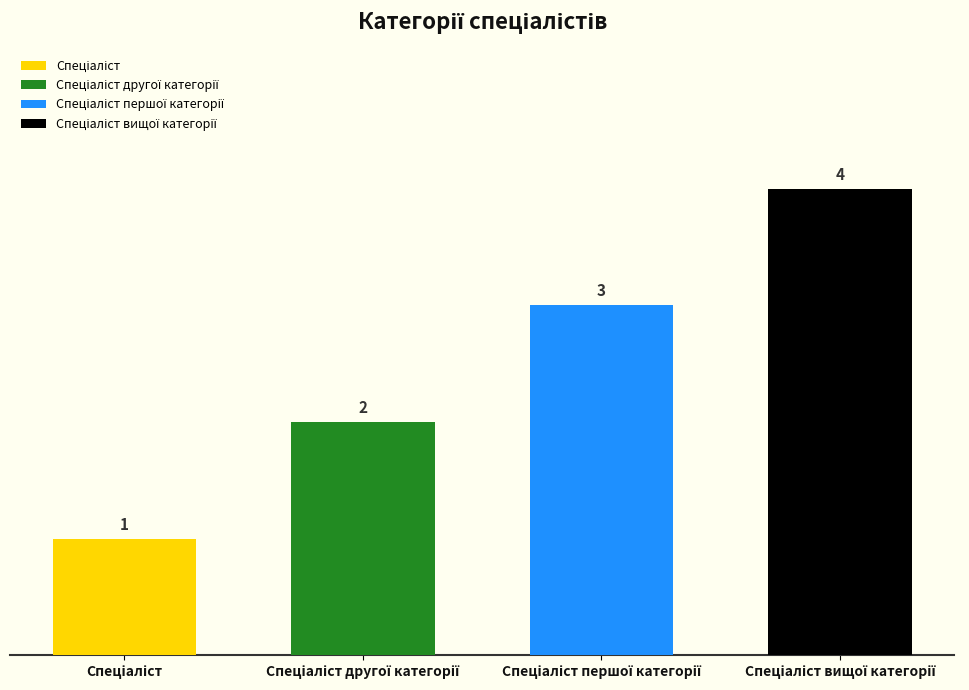

List the labels in order of value, largest first.

Спеціаліст вищої категорії, Спеціаліст першої категорії, Спеціаліст другої категорії, Спеціаліст